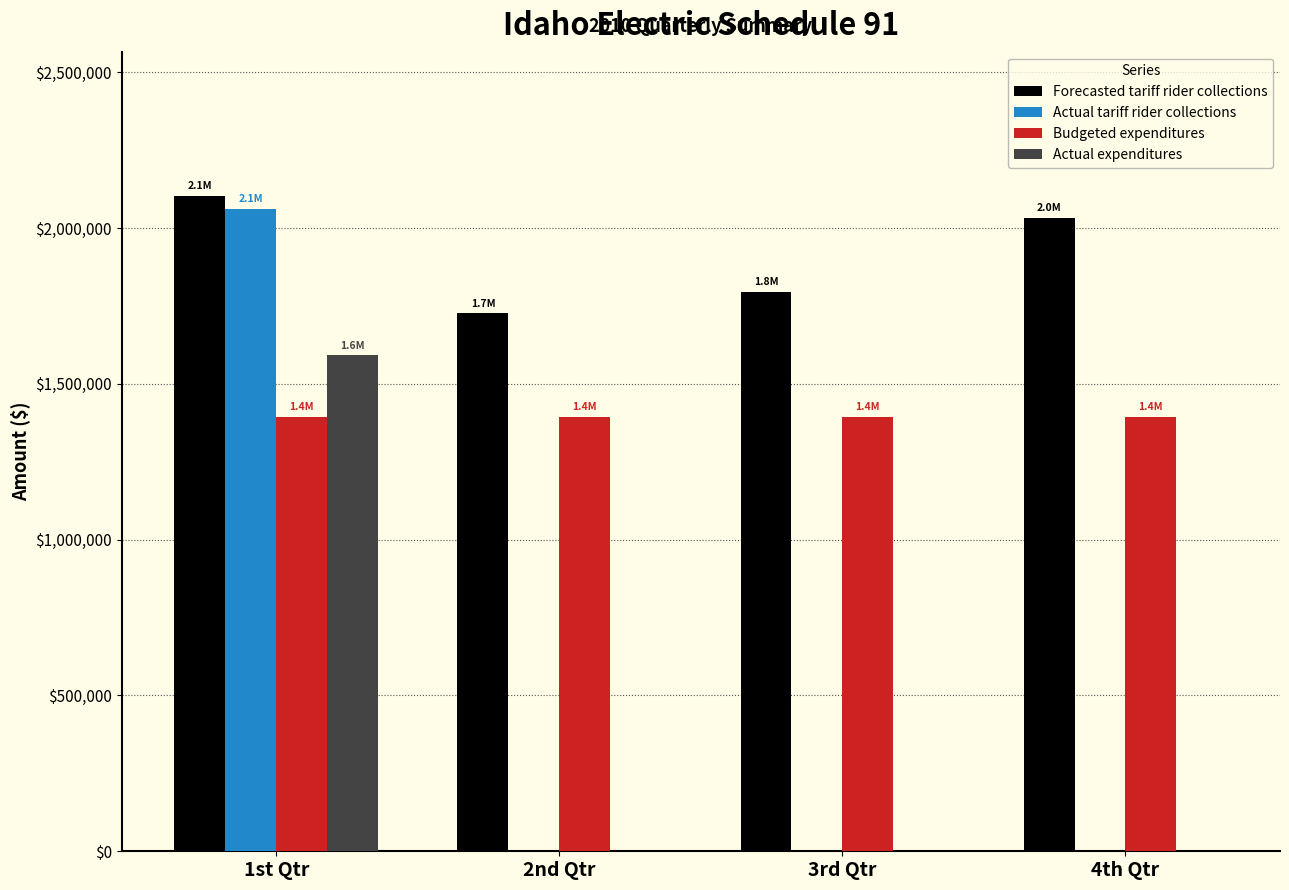

What is the maximum value shown in the chart?

2103514.7